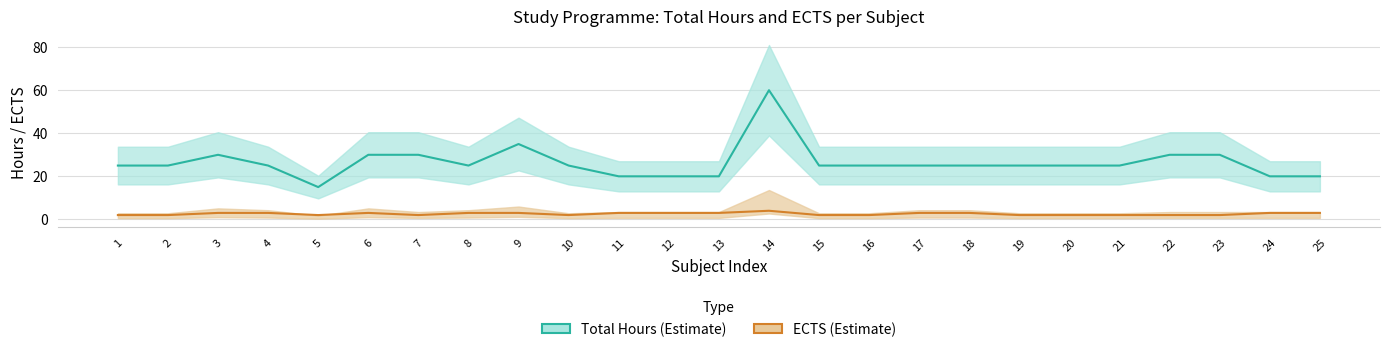

Which series has the largest range (max minus min)?

Total Hours